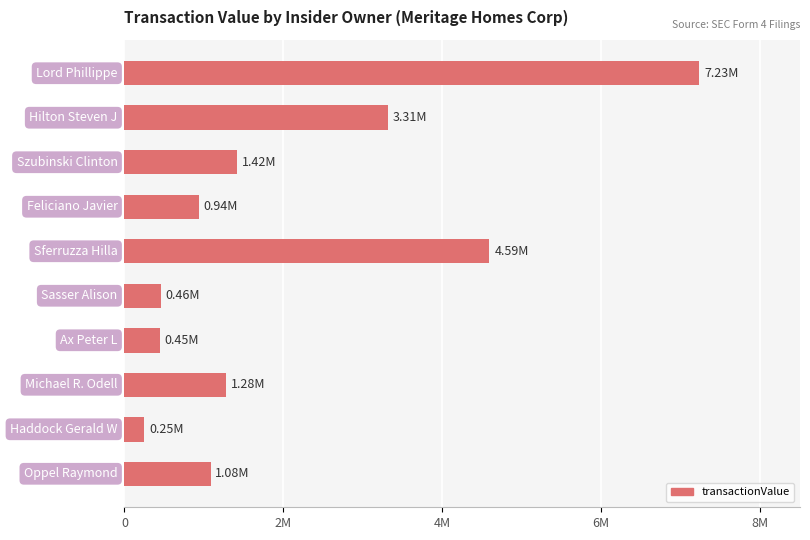

Does the chart contain any negative values?

No